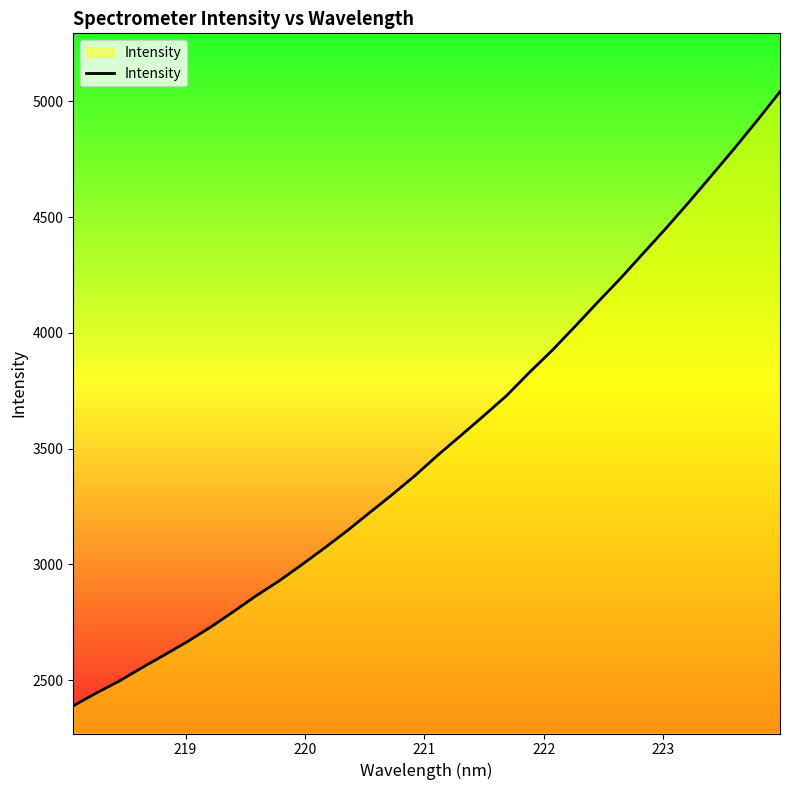

What is the minimum value shown in the chart?

2389.9